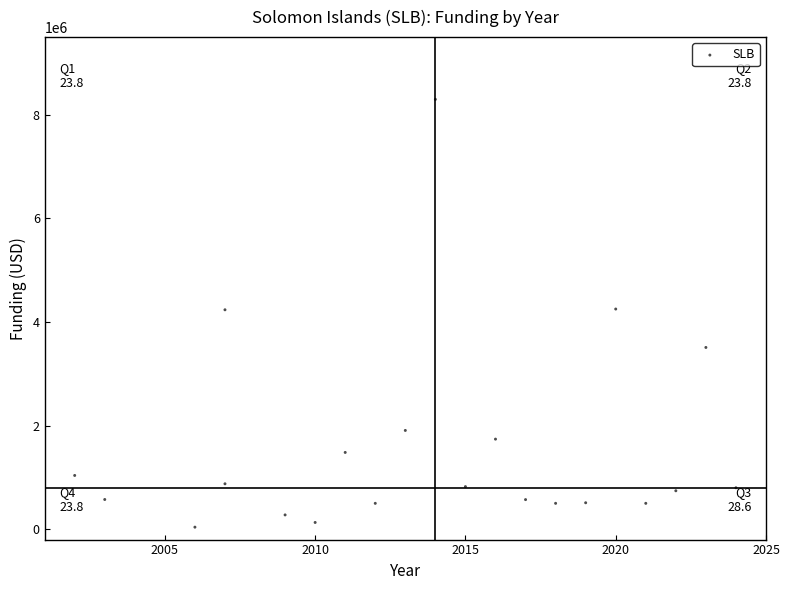

What is the range of X values (max minus min)?

22